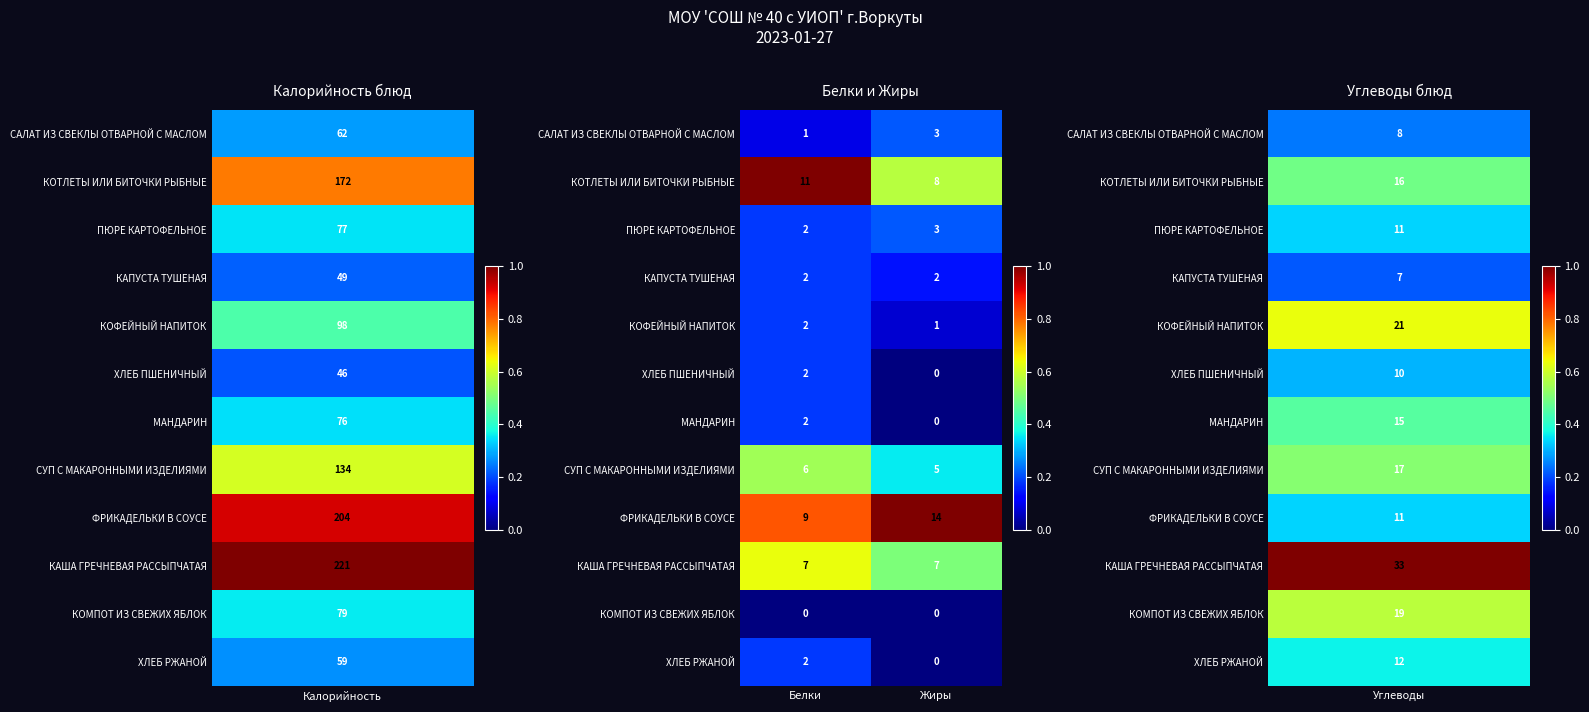

Rank the categories by МАНДАРИН value from lowest to highest.

Жиры, Белки